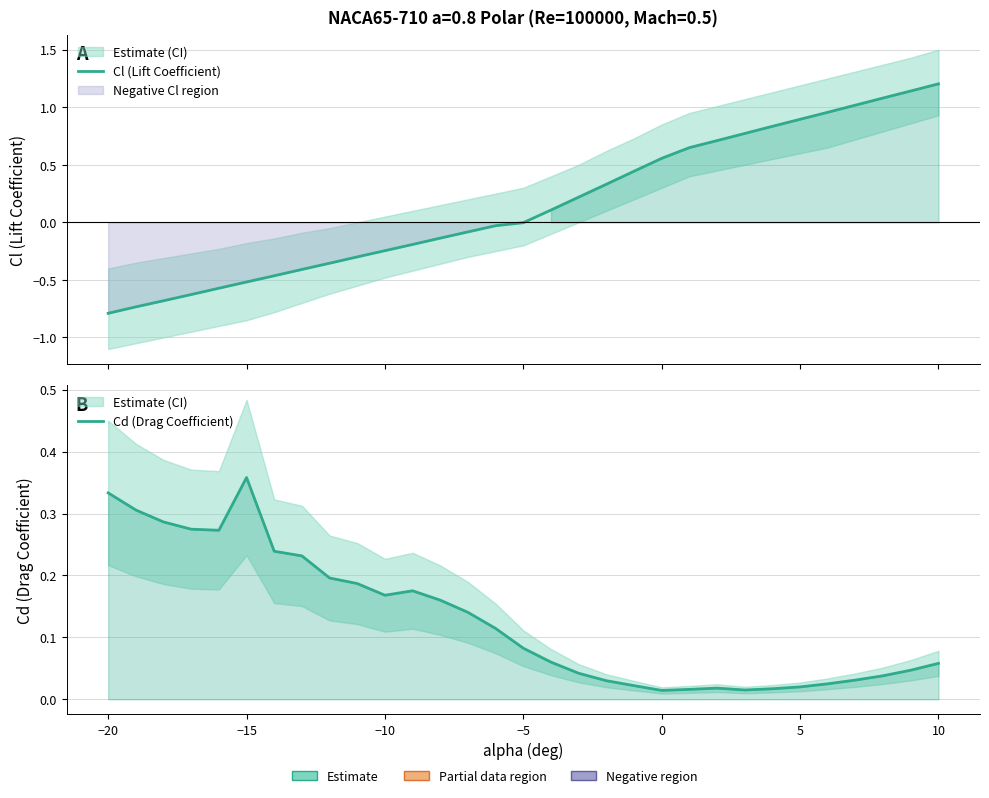

True or false: Cl (Lift Coefficient) and Cd (Drag Coefficient) cross at least once.

True